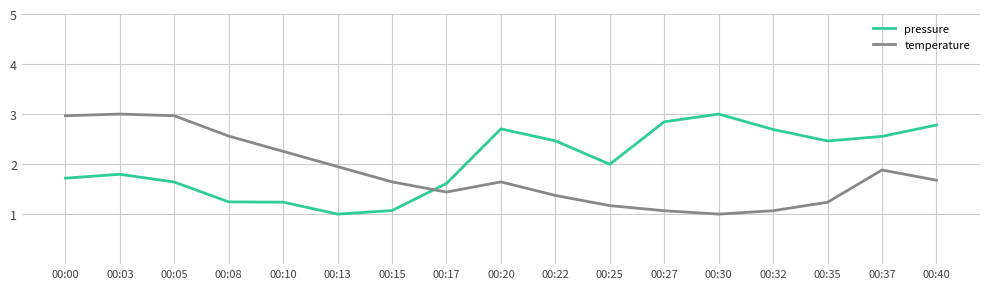

Which series has the largest total across all categories?

pressure